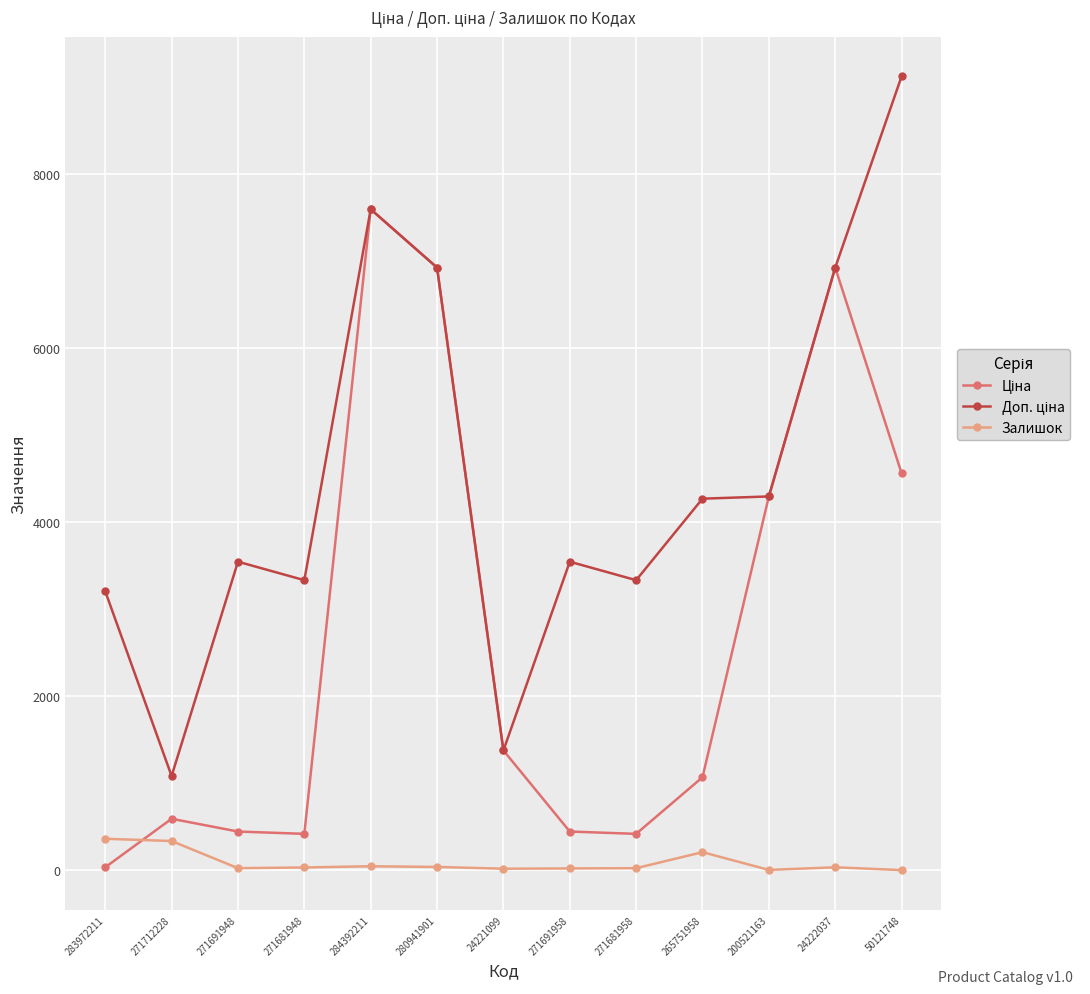

At how many categories does at least one series exceed 4080?

6